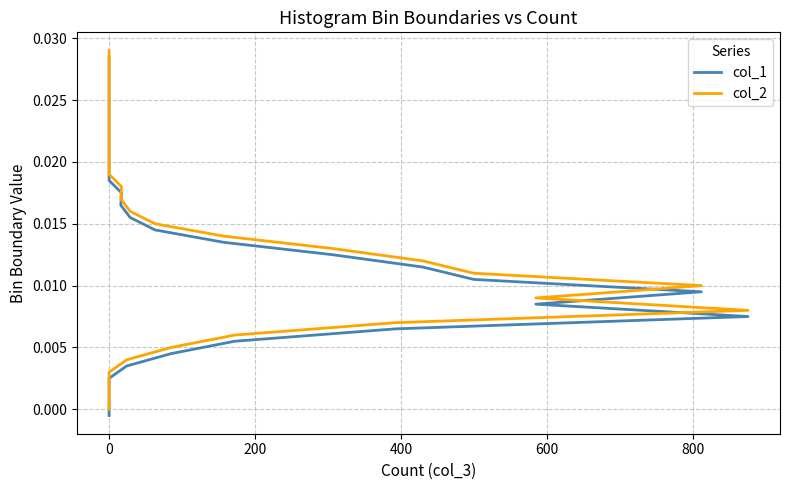

List the series in order of their peak value, highest first.

col_2, col_1